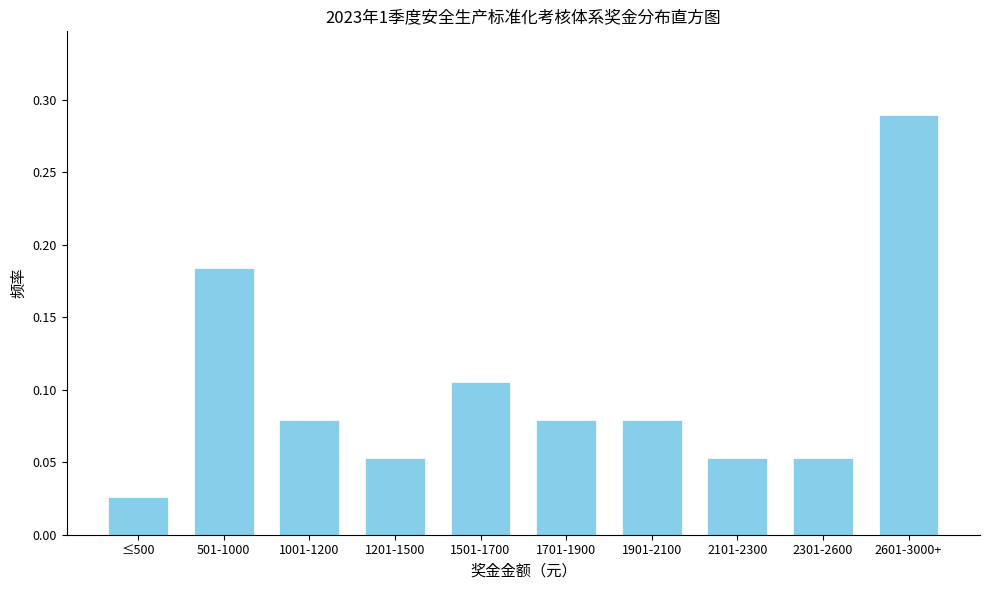

At which label is the value closest to 0?

≤500